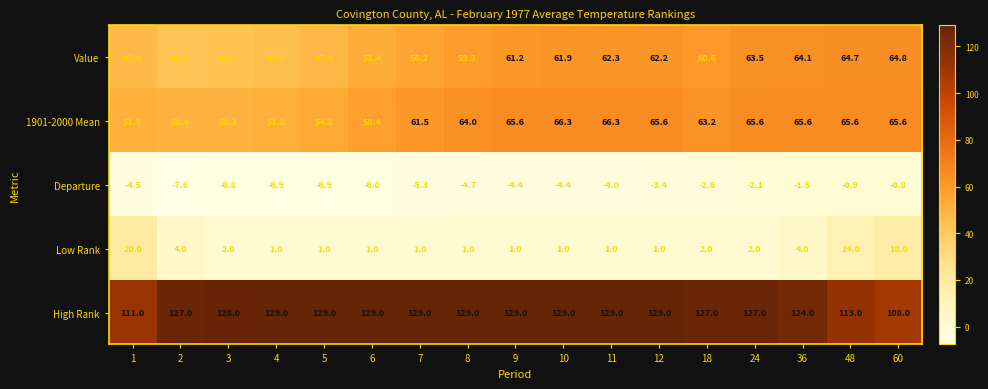

What is the sum of all Low Rank values?

75.0